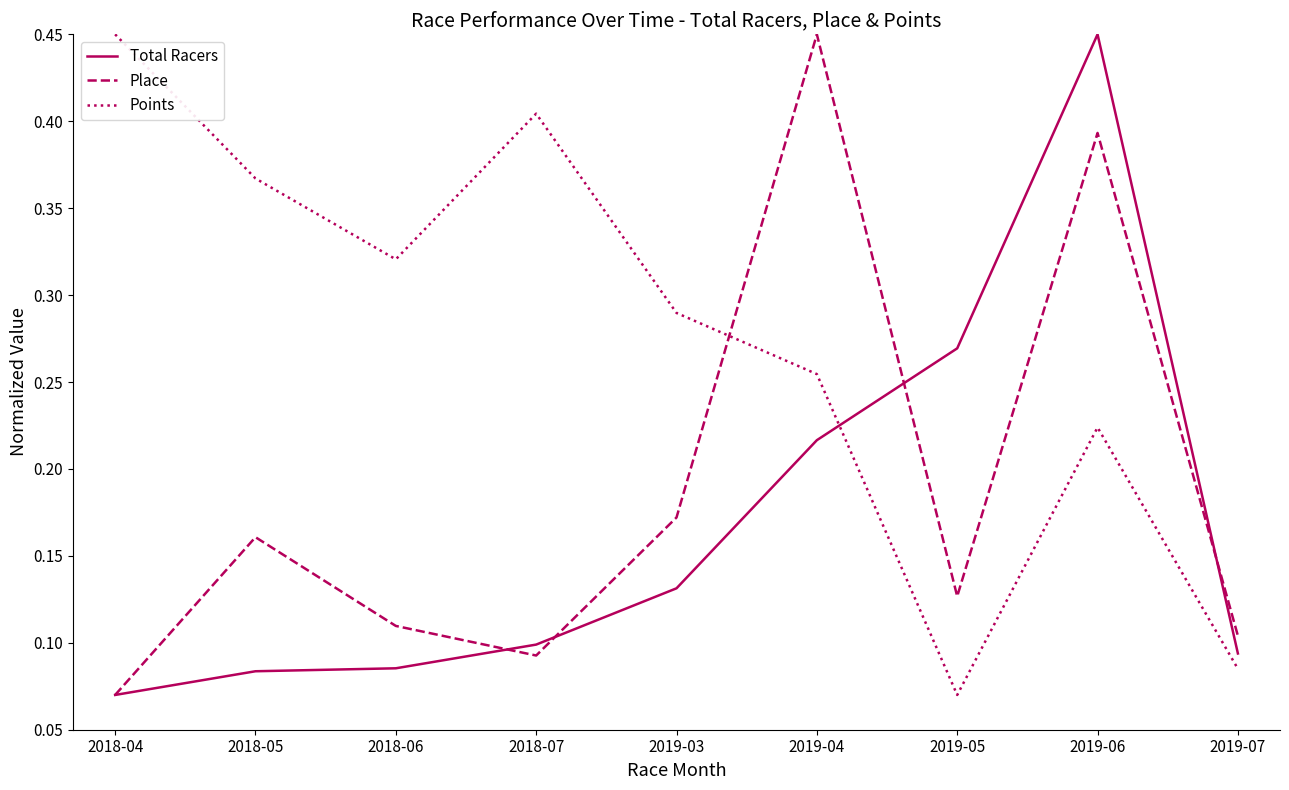

What position from the left is 2019-07?

9